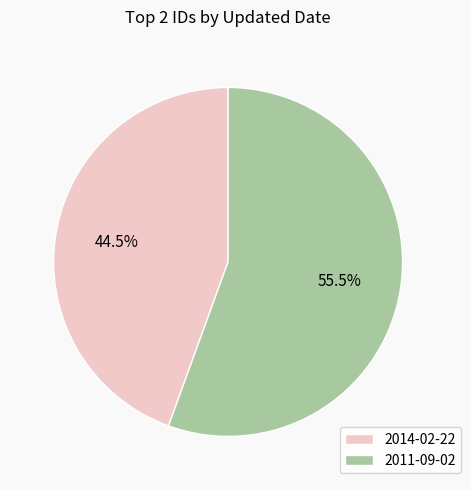

What is the total percentage of 2014-02-22 and 2011-09-02?

100.0%